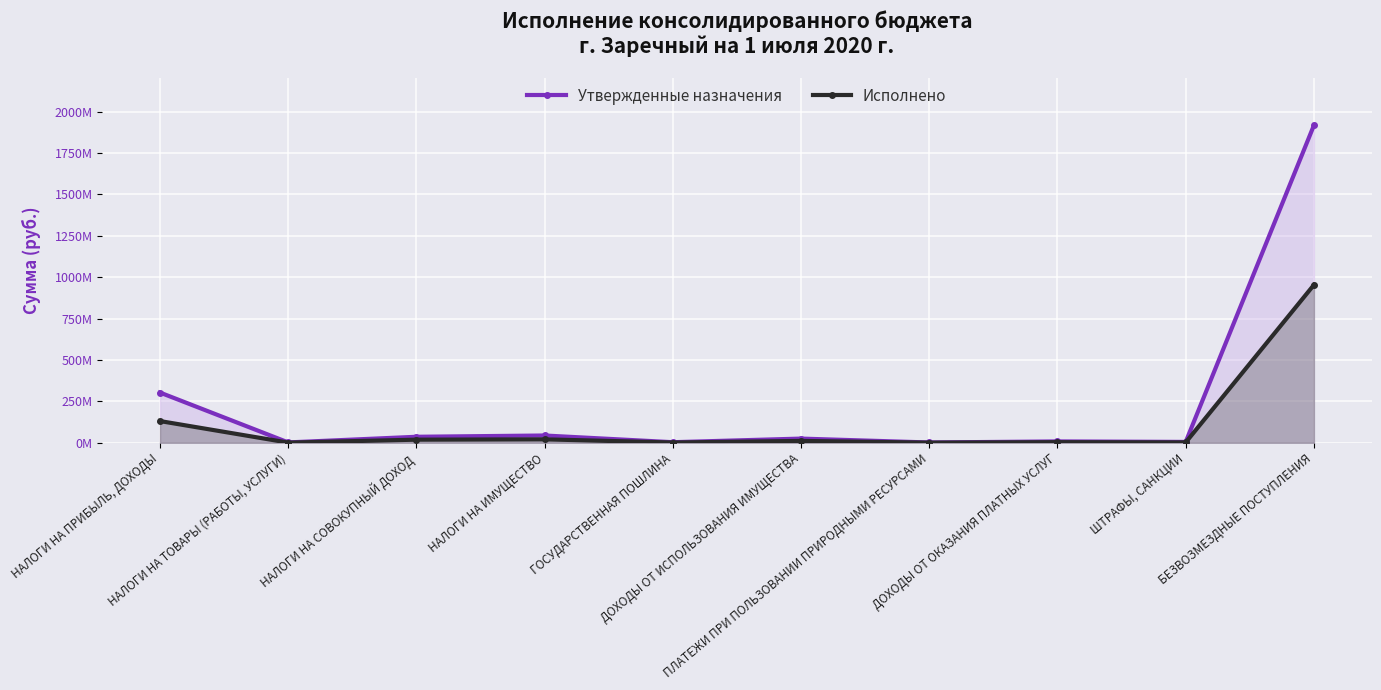

How many data points in Утвержденные назначения are less than 25000000?

5